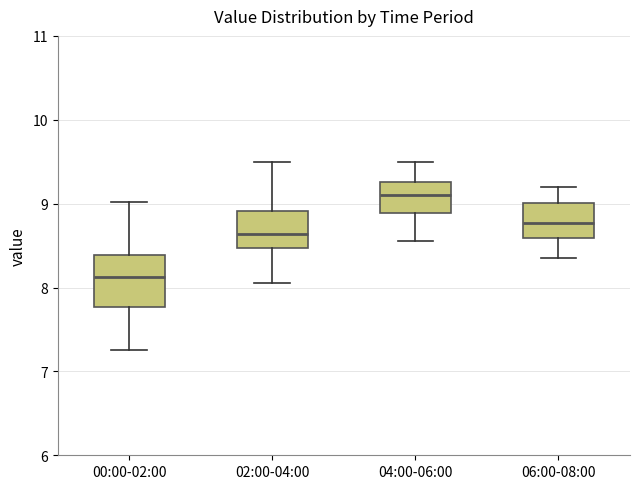

Which box is the tallest, from its lower edge to its upper edge?

00:00-02:00